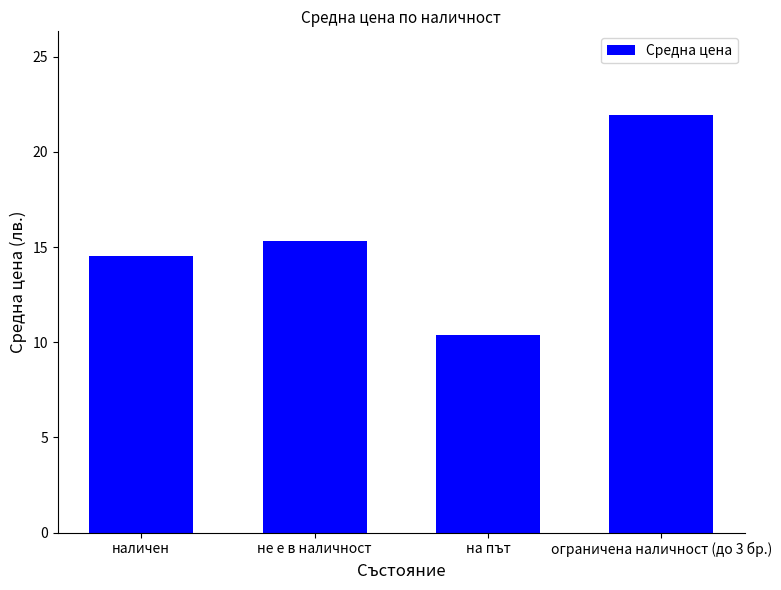

Where is the data nearest to the value 16?

не е в наличност